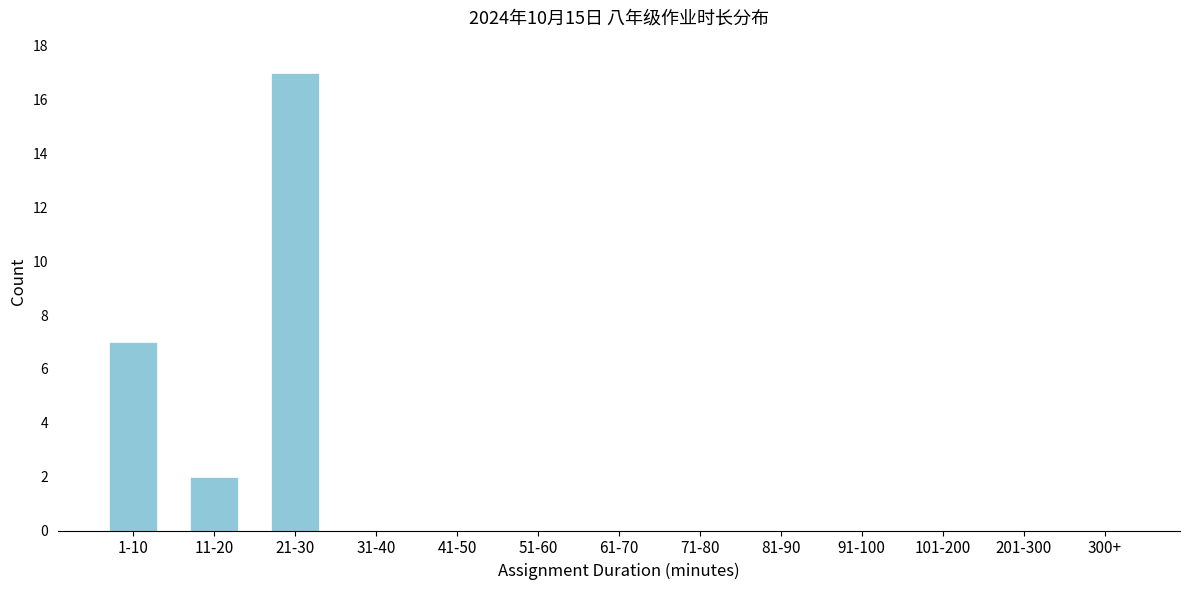

Reading left to right, what are all the values shown in this chart?

1-10=7	11-20=2	21-30=17	31-40=0	41-50=0	51-60=0	61-70=0	71-80=0	81-90=0	91-100=0	101-200=0	201-300=0	300+=0